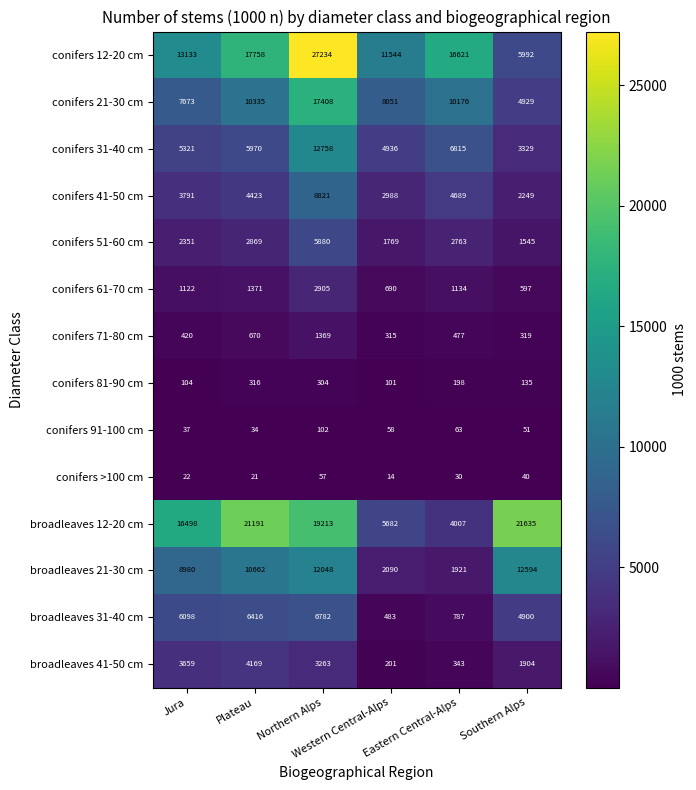

Which series has the largest range (max minus min)?

conifers 12-20 cm